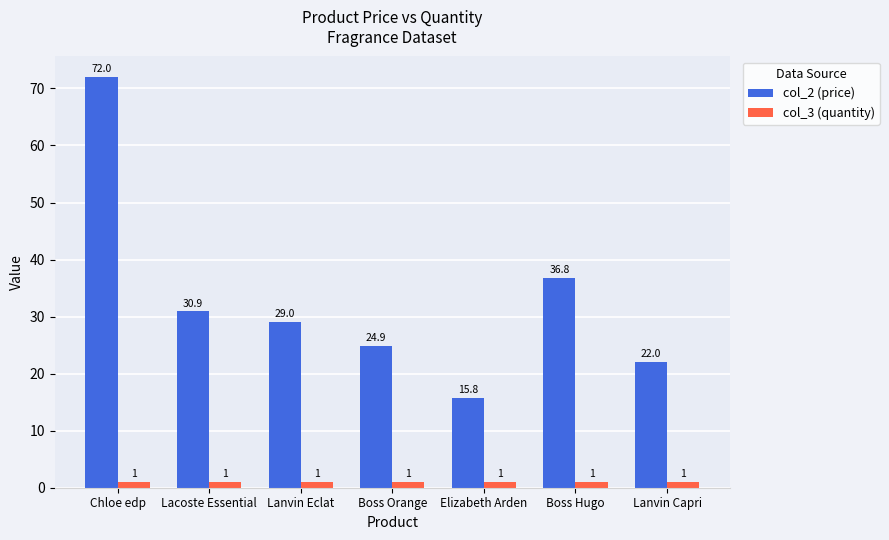

At how many categories does at least one series exceed 3?

7